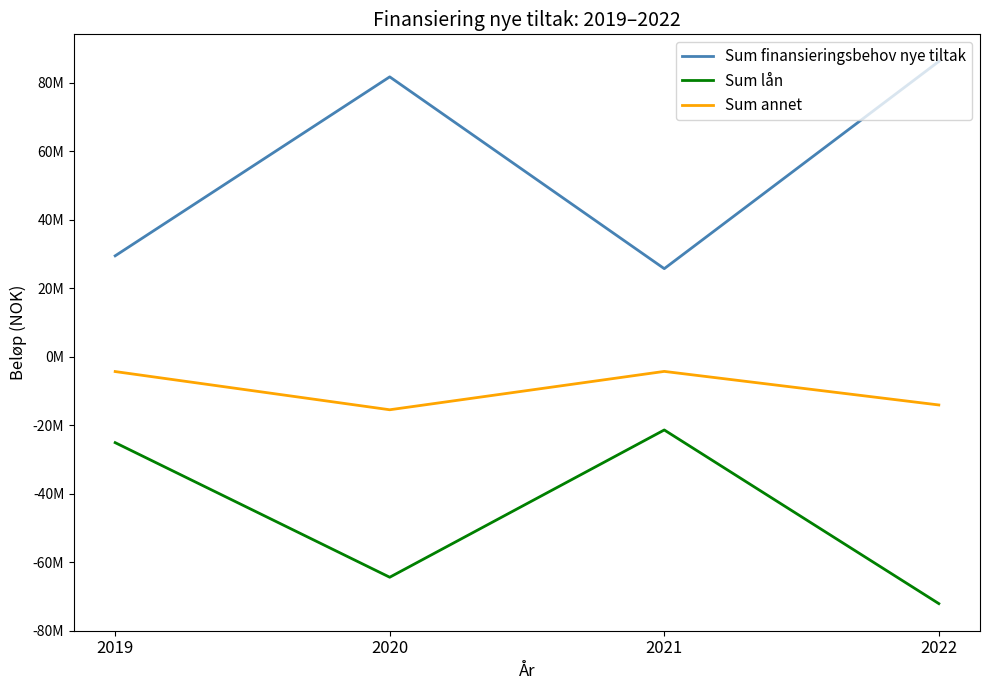

In Sum lån, how many points are higher than both neighbors (excluding endpoints)?

1